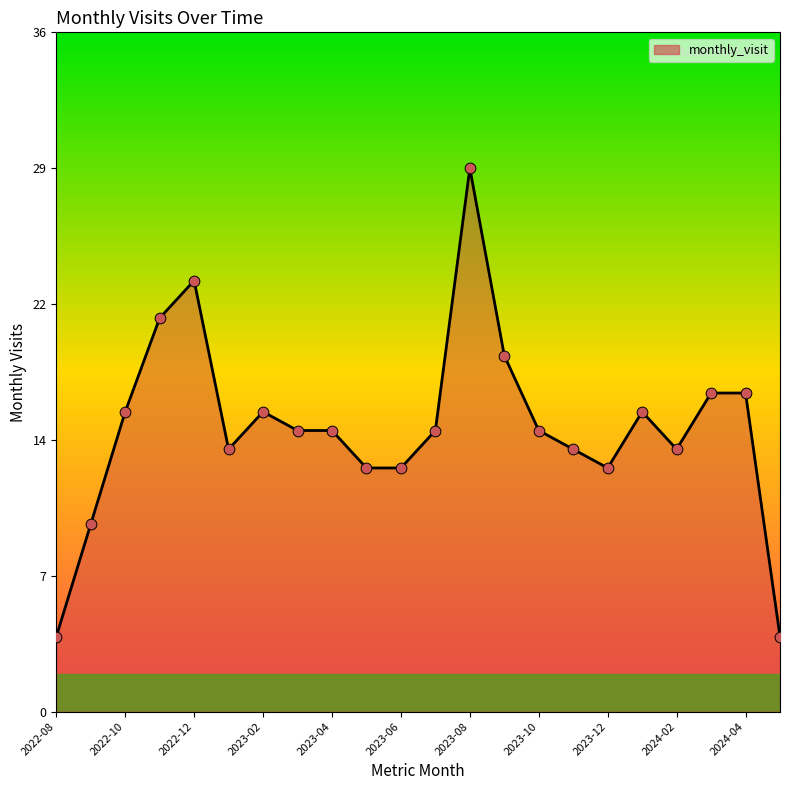

Does the chart have visible grid lines?

No